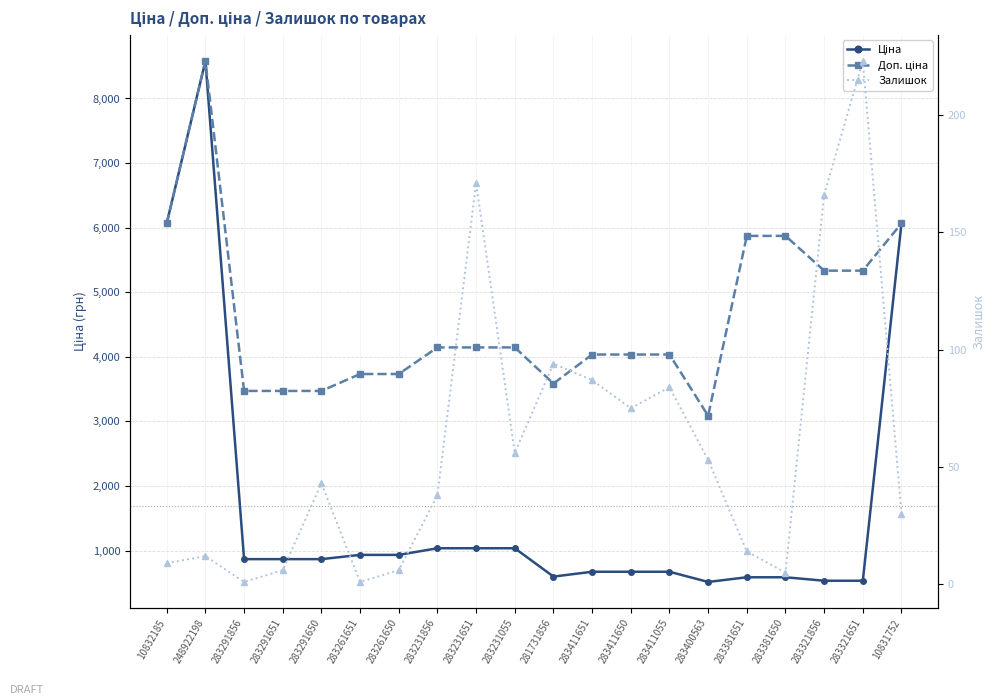

What is the difference between the second highest and second lowest values in the Доп. ціна series?

2595.1